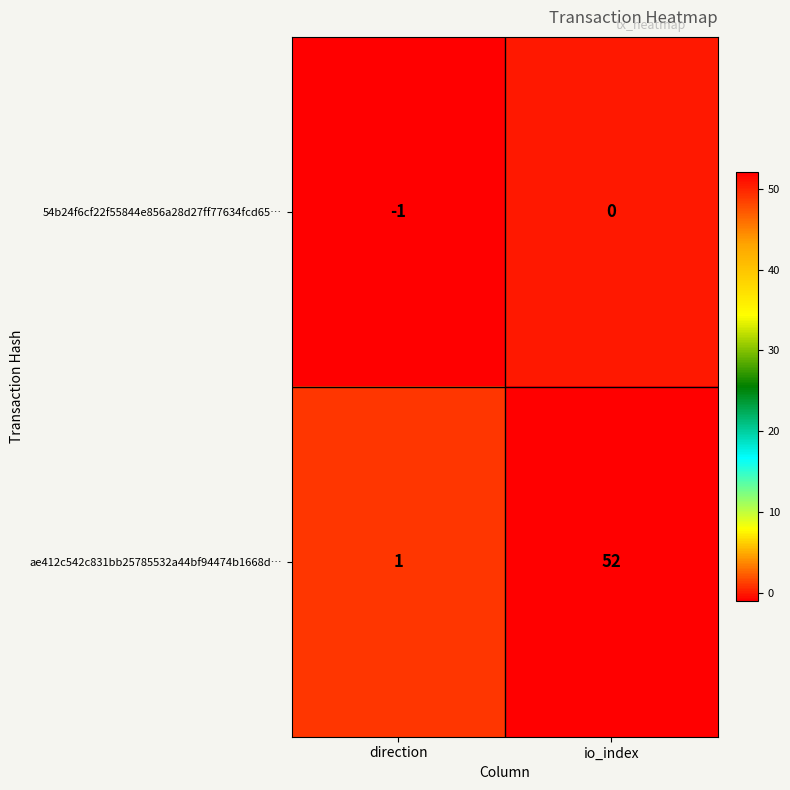

Which series has the widest spread of values?

ae412c542c831bb25785532a44bf94474b1668d…